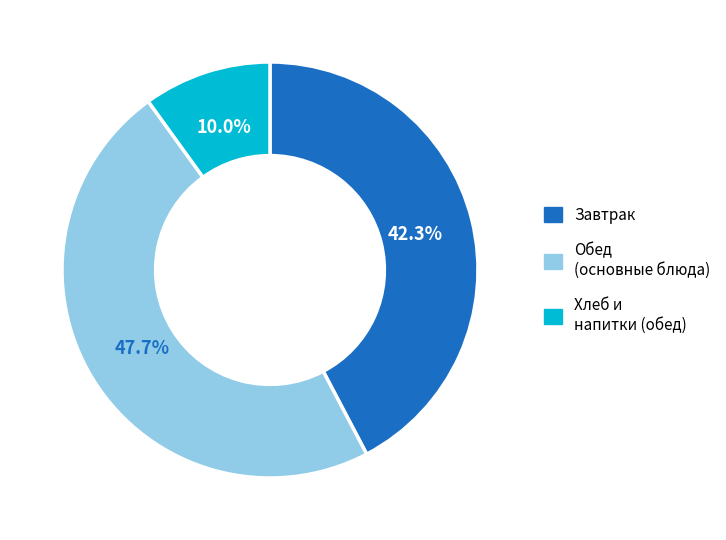

Is there a majority slice in this chart?

No